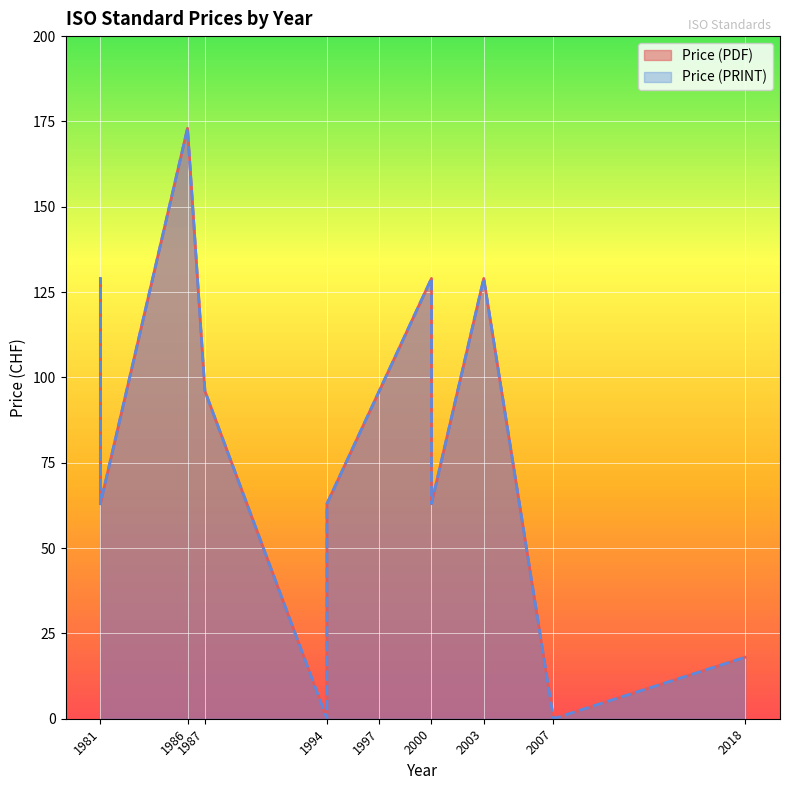

The value of Price (PDF) at 1994 is 0. True or false?

True